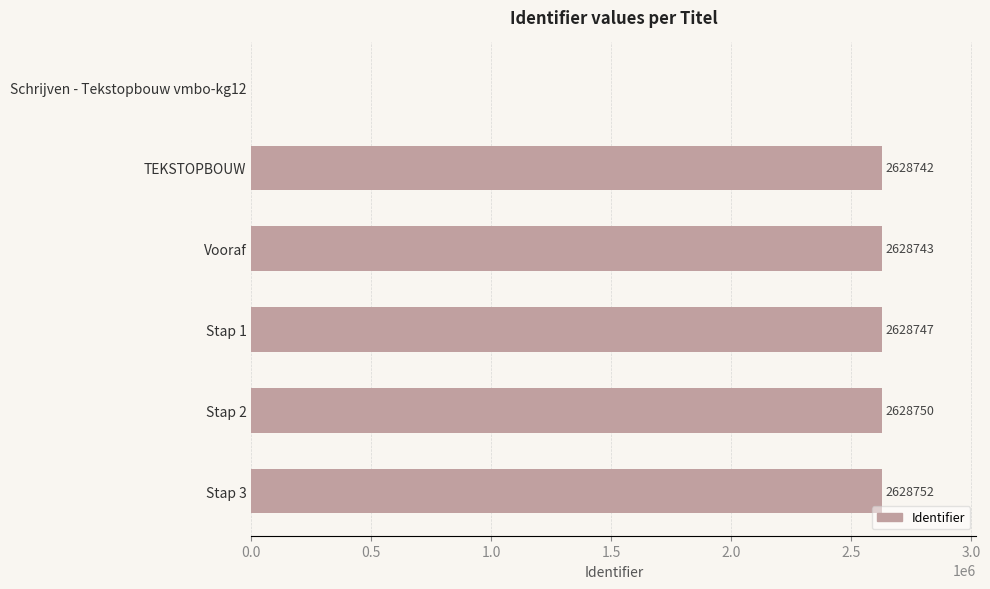

Which category has the highest value across all series?

Stap 3